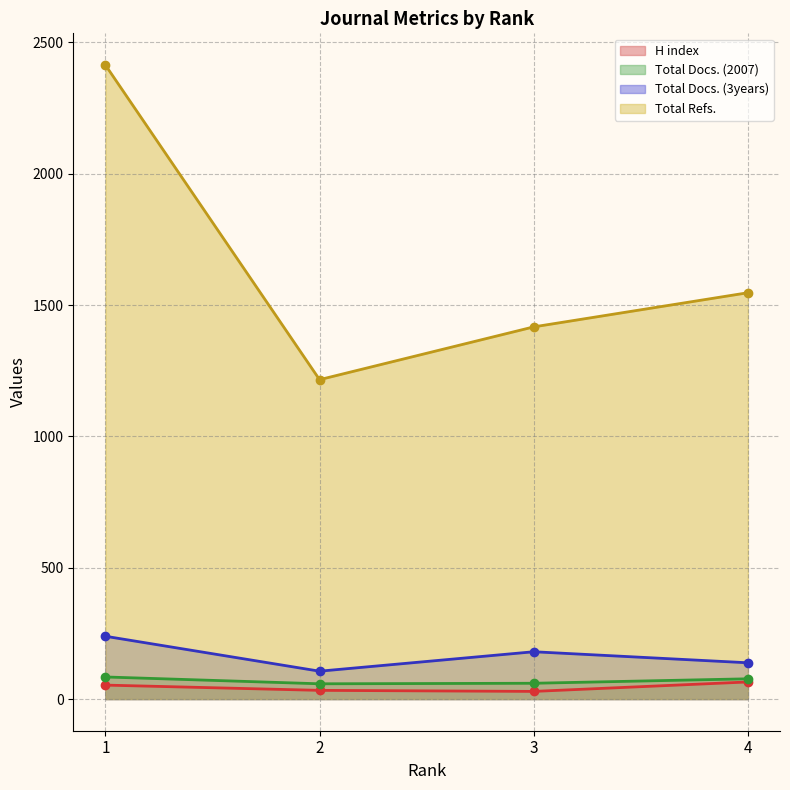

What is the value of the H index point at the 2nd from the left?

33